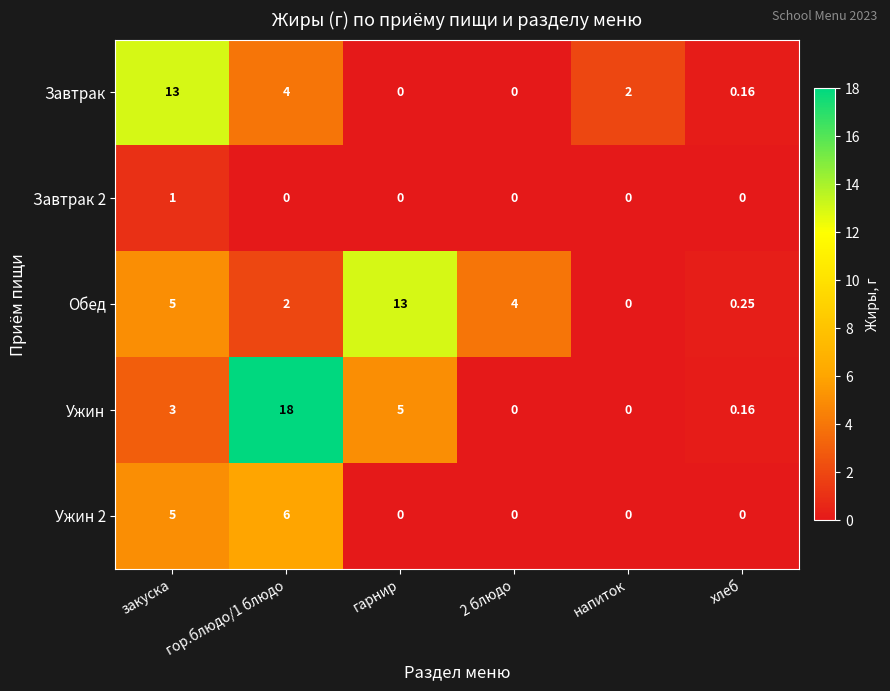

Which series has the largest total across all categories?

Ужин